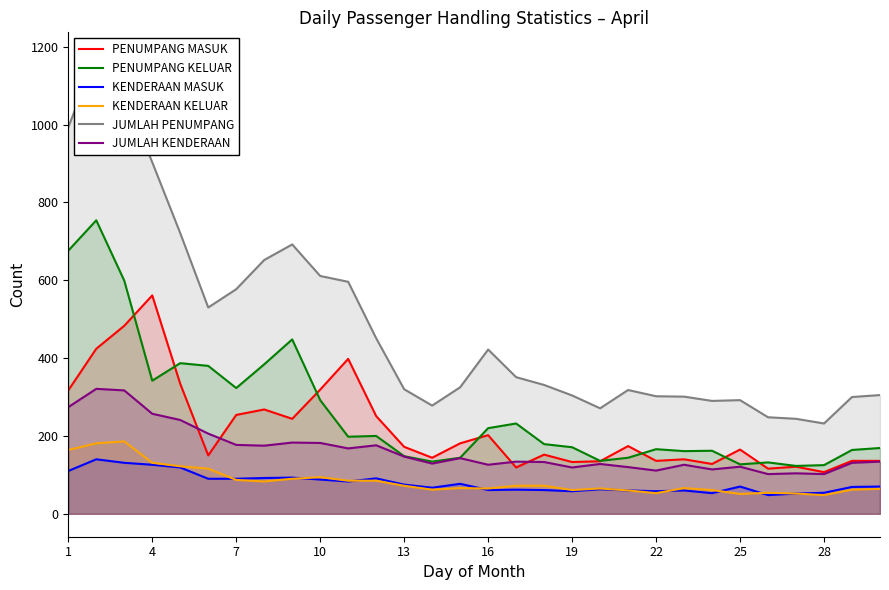

The value of KENDERAAN MASUK at 7 is 90. True or false?

True